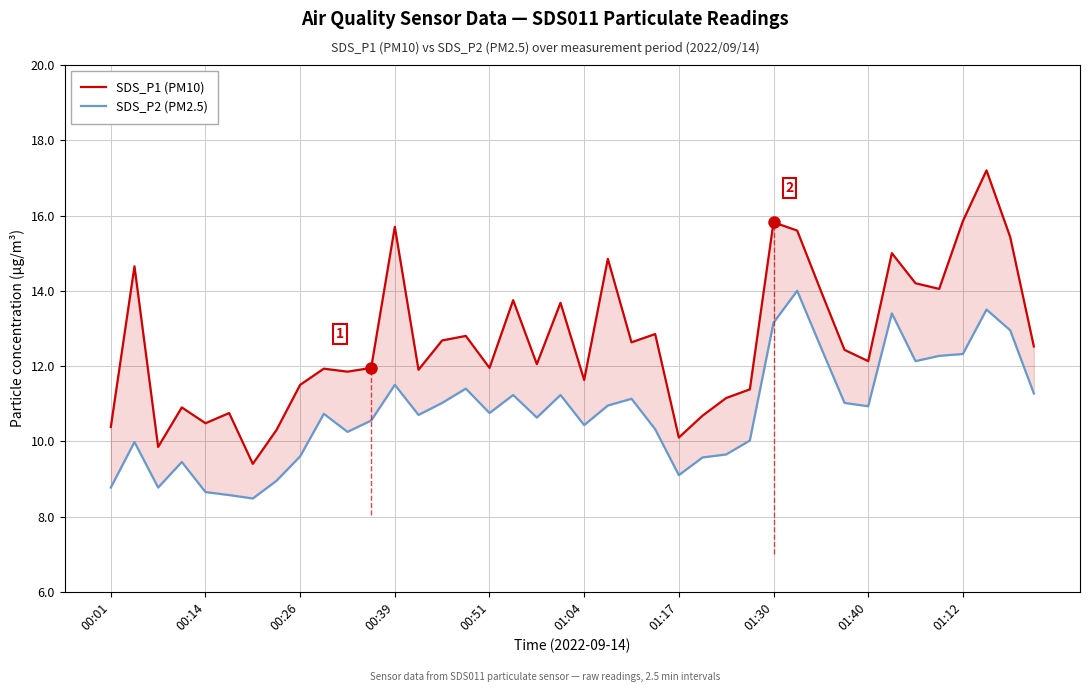

What is the total value across all series at 01:30?

29.0